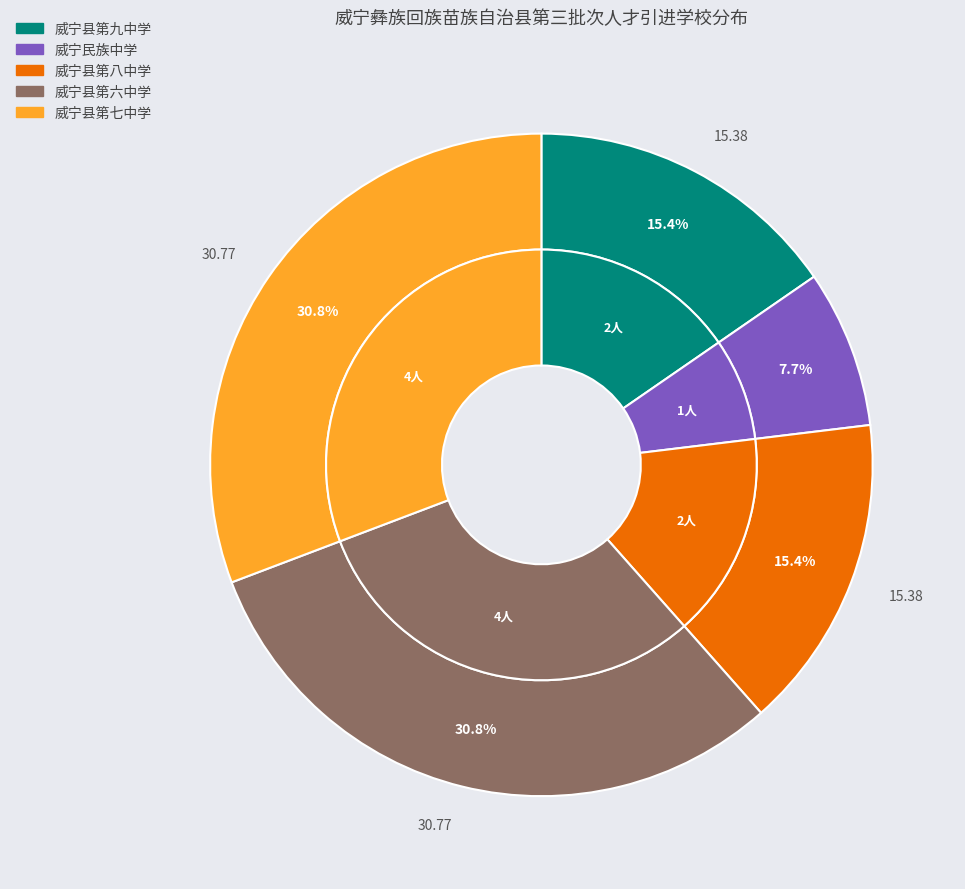

What percentage is the 威宁县第八中学 slice, to the nearest percent?

15%